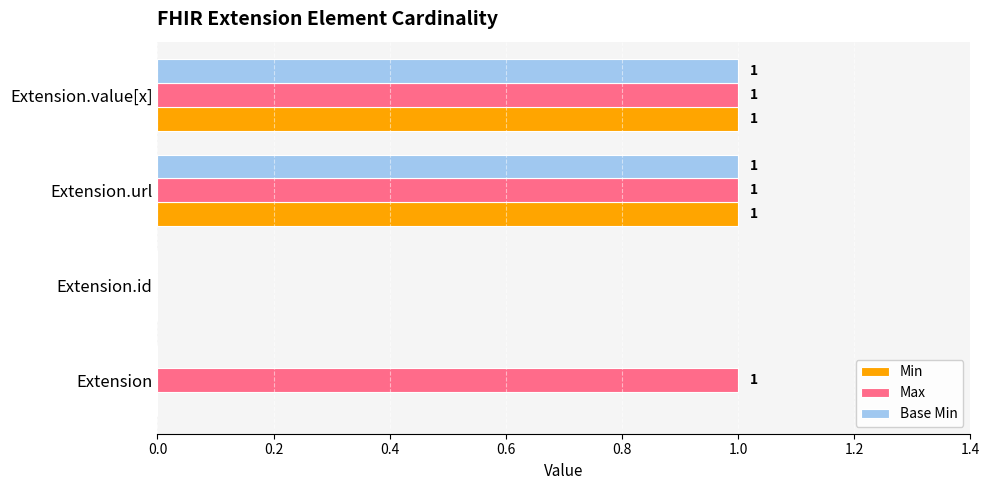

How many positive values does the Base Min series have?

2